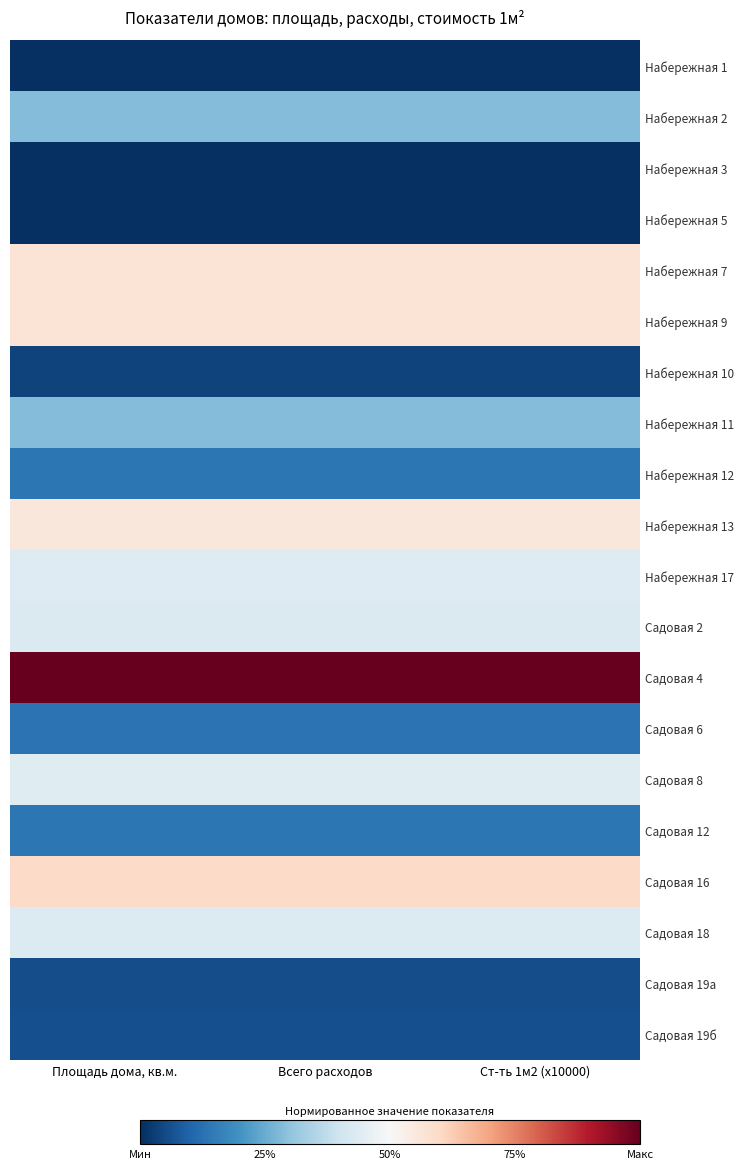

Reading right to left, transcribe all the data shown in this chart.

Набережная 1: Ст-ть 1м2 (x10000)=0.0	Всего расходов=0.0	Площадь дома, кв.м.=0.0
Набережная 2: Ст-ть 1м2 (x10000)=0.3	Всего расходов=0.3	Площадь дома, кв.м.=0.3
Набережная 3: Ст-ть 1м2 (x10000)=0.0	Всего расходов=0.0	Площадь дома, кв.м.=0.0
Набережная 5: Ст-ть 1м2 (x10000)=0.0	Всего расходов=0.0	Площадь дома, кв.м.=0.0
Набережная 7: Ст-ть 1м2 (x10000)=0.6	Всего расходов=0.6	Площадь дома, кв.м.=0.6
Набережная 9: Ст-ть 1м2 (x10000)=0.6	Всего расходов=0.6	Площадь дома, кв.м.=0.6
Набережная 10: Ст-ть 1м2 (x10000)=0.0	Всего расходов=0.0	Площадь дома, кв.м.=0.0
Набережная 11: Ст-ть 1м2 (x10000)=0.3	Всего расходов=0.3	Площадь дома, кв.м.=0.3
Набережная 12: Ст-ть 1м2 (x10000)=0.1	Всего расходов=0.1	Площадь дома, кв.м.=0.1
Набережная 13: Ст-ть 1м2 (x10000)=0.6	Всего расходов=0.6	Площадь дома, кв.м.=0.6
Набережная 17: Ст-ть 1м2 (x10000)=0.4	Всего расходов=0.4	Площадь дома, кв.м.=0.4
Садовая 2: Ст-ть 1м2 (x10000)=0.4	Всего расходов=0.4	Площадь дома, кв.м.=0.4
Садовая 4: Ст-ть 1м2 (x10000)=1.0	Всего расходов=1.0	Площадь дома, кв.м.=1.0
Садовая 6: Ст-ть 1м2 (x10000)=0.1	Всего расходов=0.1	Площадь дома, кв.м.=0.1
Садовая 8: Ст-ть 1м2 (x10000)=0.4	Всего расходов=0.4	Площадь дома, кв.м.=0.4
Садовая 12: Ст-ть 1м2 (x10000)=0.1	Всего расходов=0.1	Площадь дома, кв.м.=0.1
Садовая 16: Ст-ть 1м2 (x10000)=0.6	Всего расходов=0.6	Площадь дома, кв.м.=0.6
Садовая 18: Ст-ть 1м2 (x10000)=0.4	Всего расходов=0.4	Площадь дома, кв.м.=0.4
Садовая 19а: Ст-ть 1м2 (x10000)=0.1	Всего расходов=0.1	Площадь дома, кв.м.=0.1
Садовая 19б: Ст-ть 1м2 (x10000)=0.1	Всего расходов=0.1	Площадь дома, кв.м.=0.1